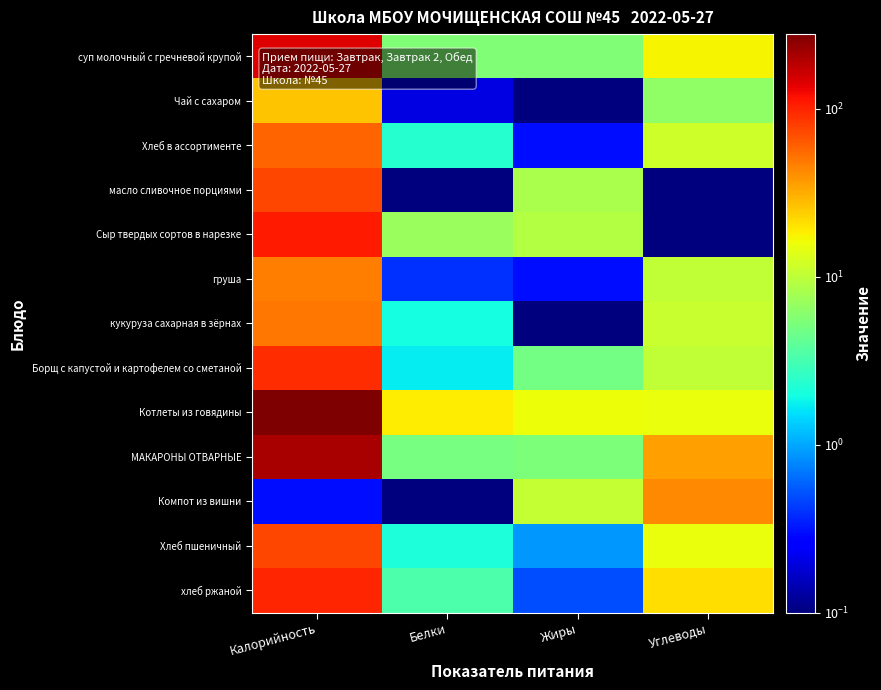

Between Калорийность and Белки, which is larger?

Калорийность